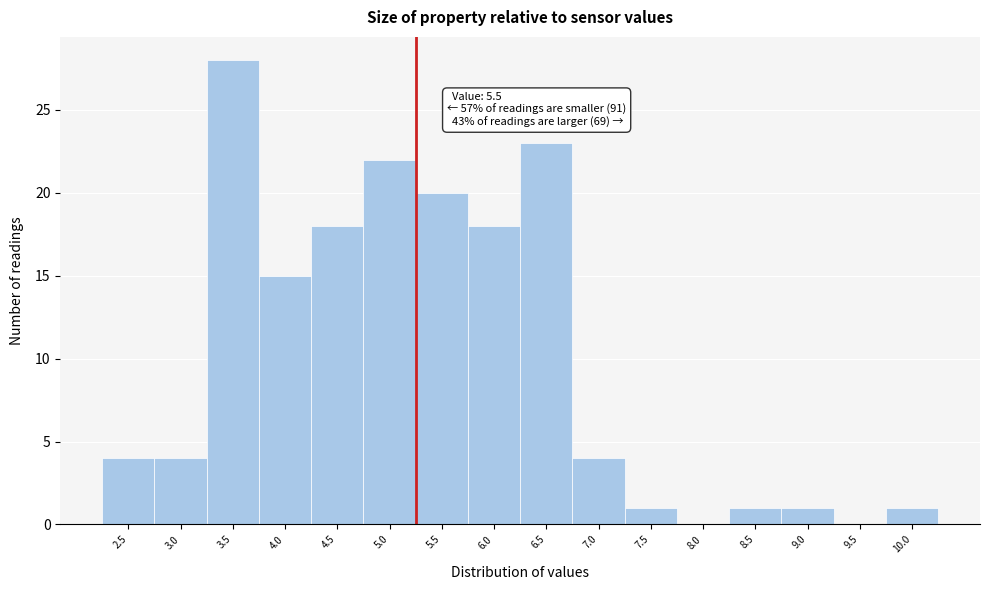

Reading left to right, extract all data points from this chart.

2.5=4	3.0=4	3.5=28	4.0=15	4.5=18	5.0=22	5.5=20	6.0=18	6.5=23	7.0=4	7.5=1	8.0=0	8.5=1	9.0=1	9.5=0	10.0=1